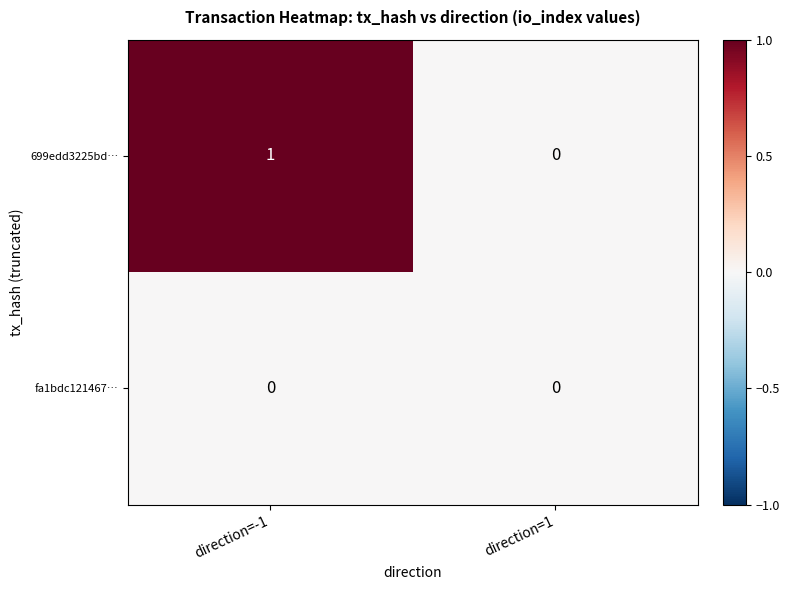

Which series has the widest spread of values?

699edd3225bd…